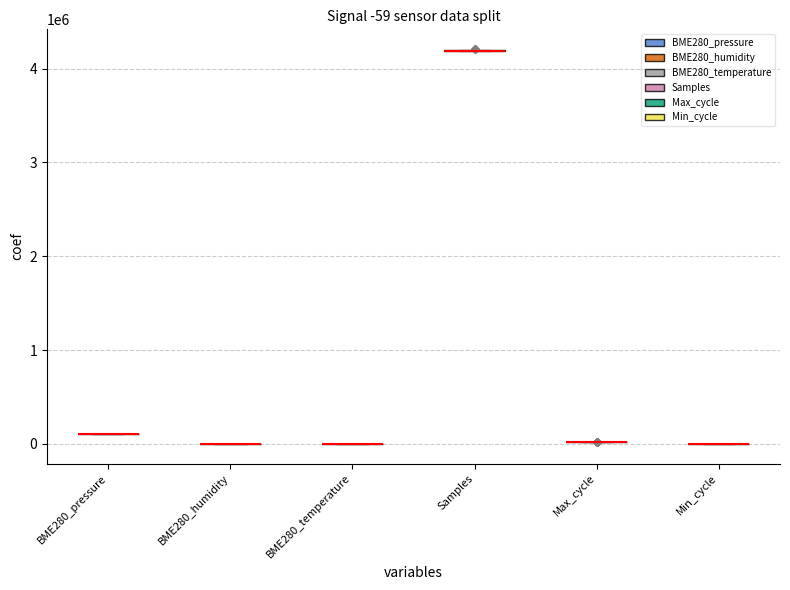

What is the sum of all BME280_pressure values?

2033277.6